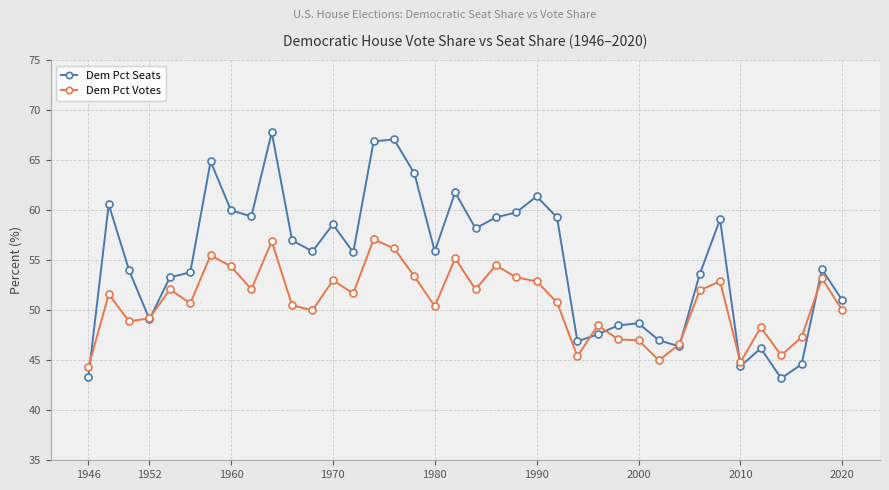

True or false: Dem Pct Seats has more than 2 points higher than both neighbors.

True